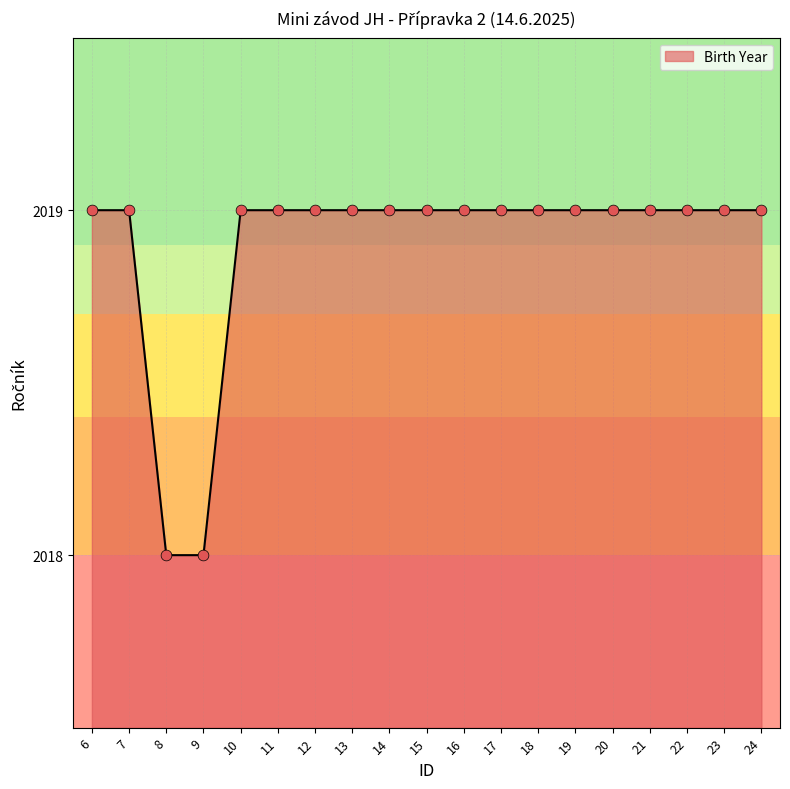

What is the change in value from 9 to 21?

+1